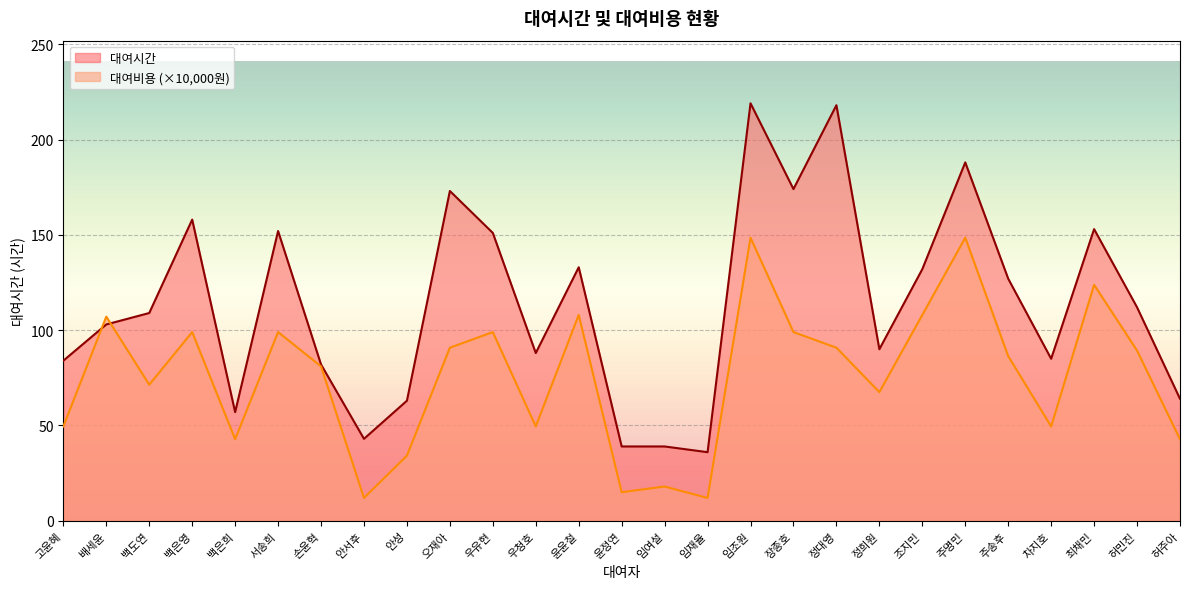

What is the label of the 27th point from the left?

허주아